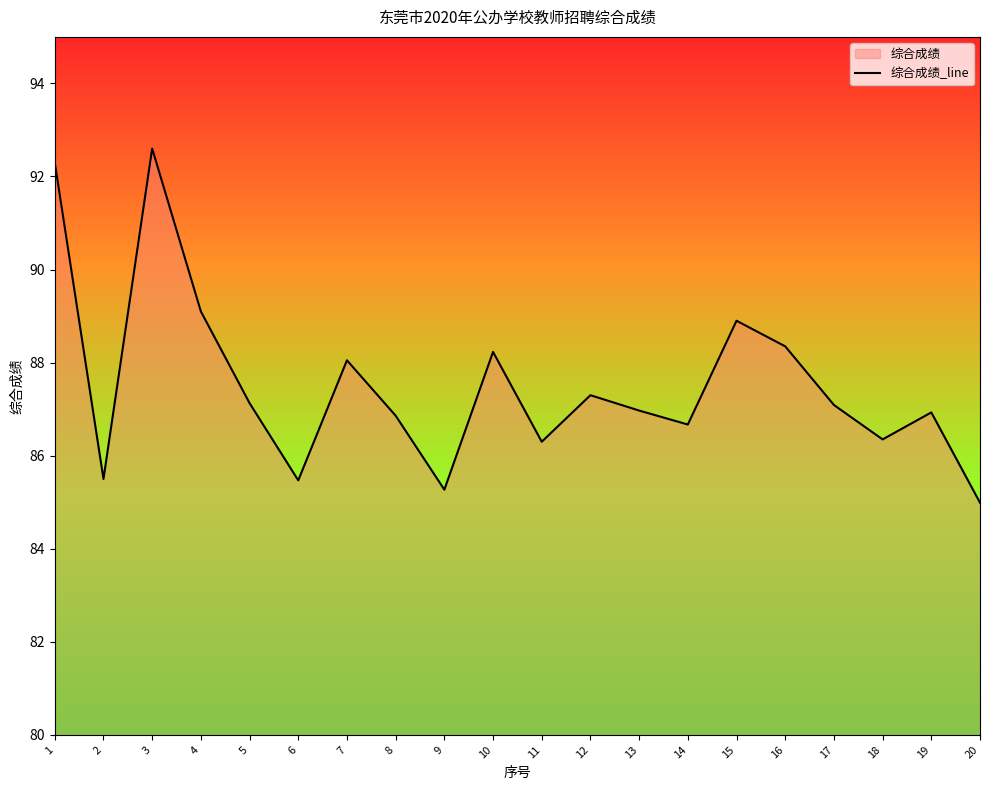

The value at 9 is 118.7. True or false?

False